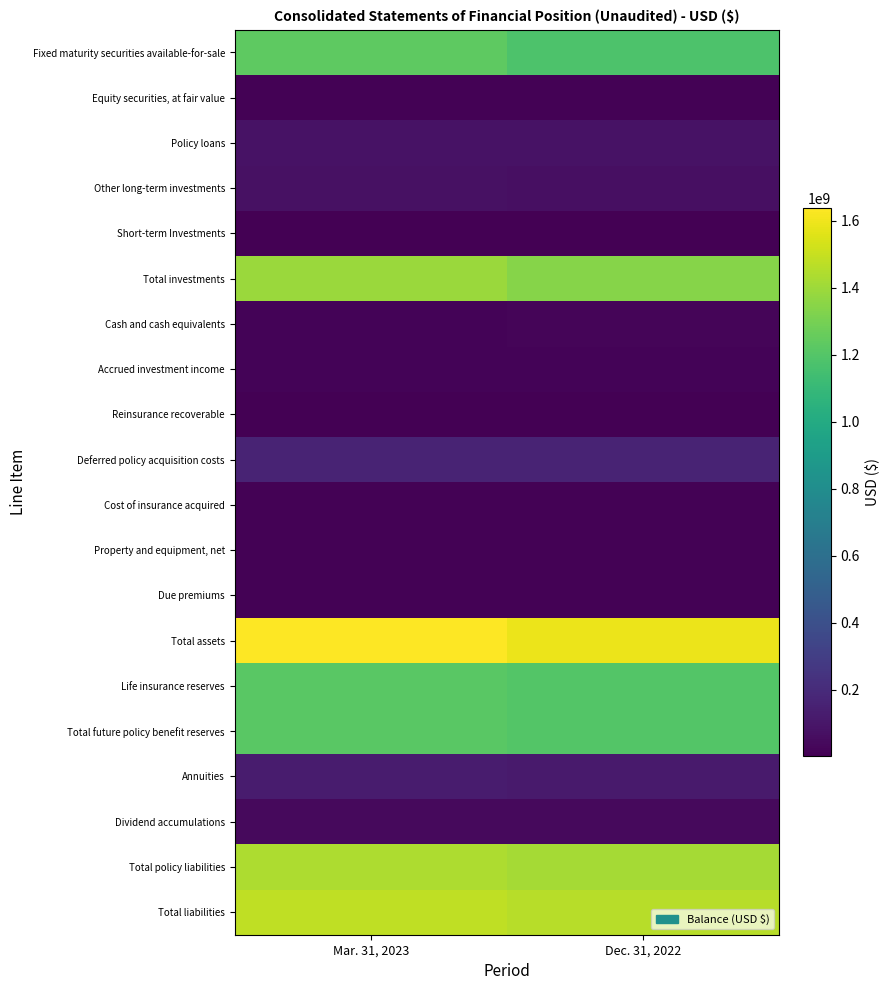

What is the difference between the highest and lowest values at Dec. 31, 2022?

1589462000